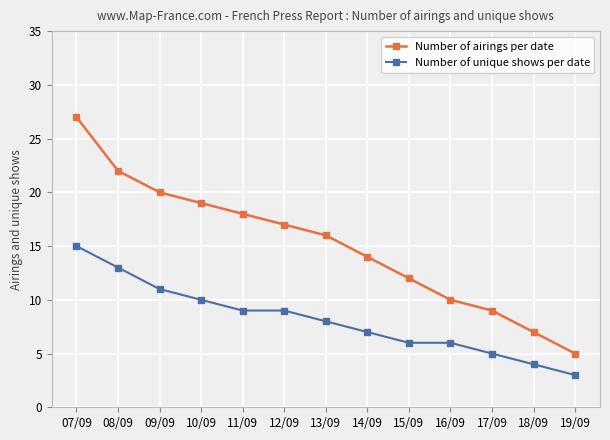

Which series changed the most between 15/09 and 19/09?

Number of airings per date